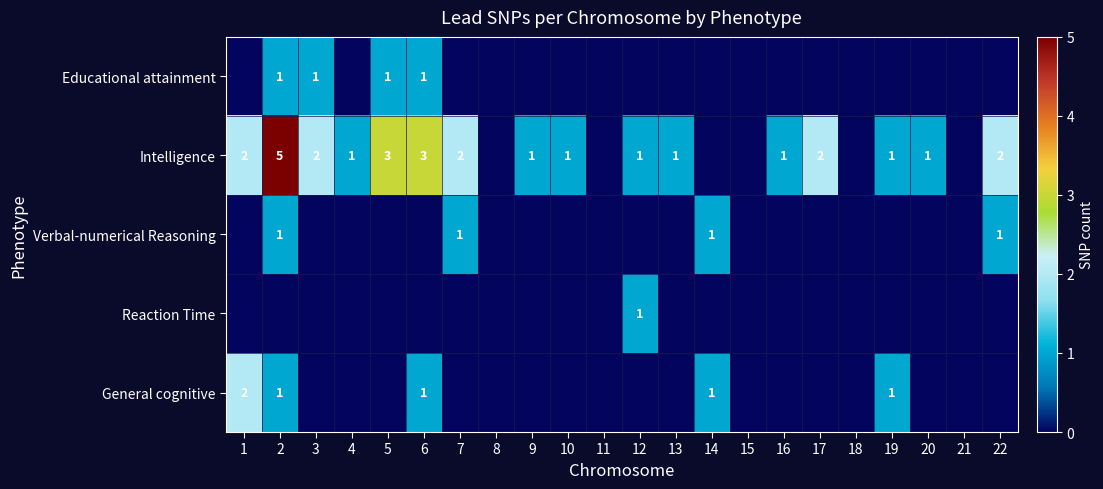

Which has a higher value, 2 or 5?

2